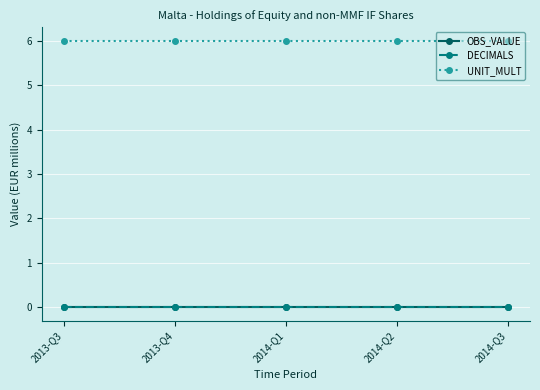

True or false: DECIMALS has more than 0 points higher than both neighbors.

False